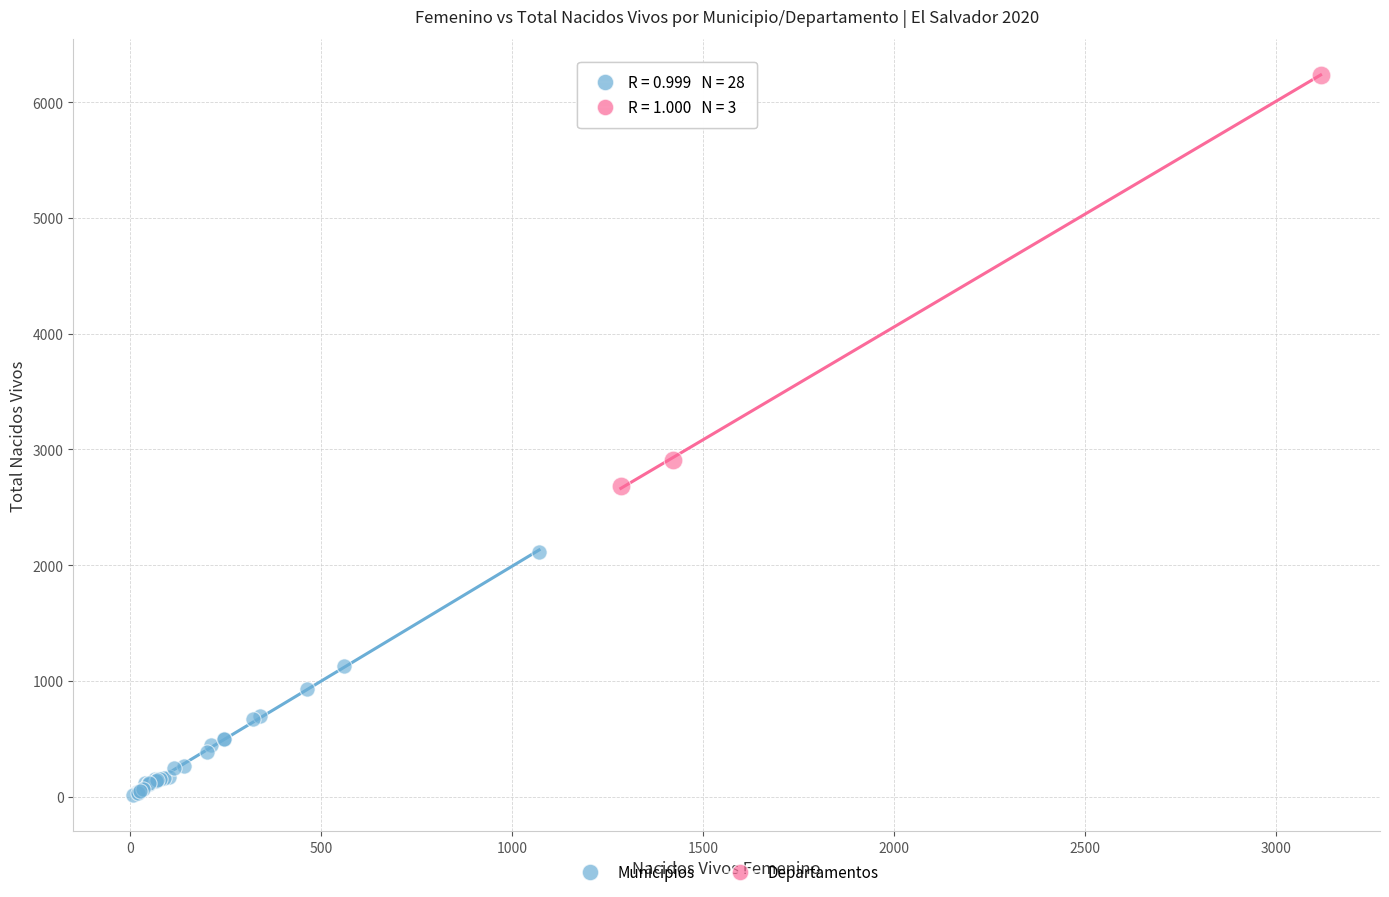

Which series contains the highest Y value?

Departamentos